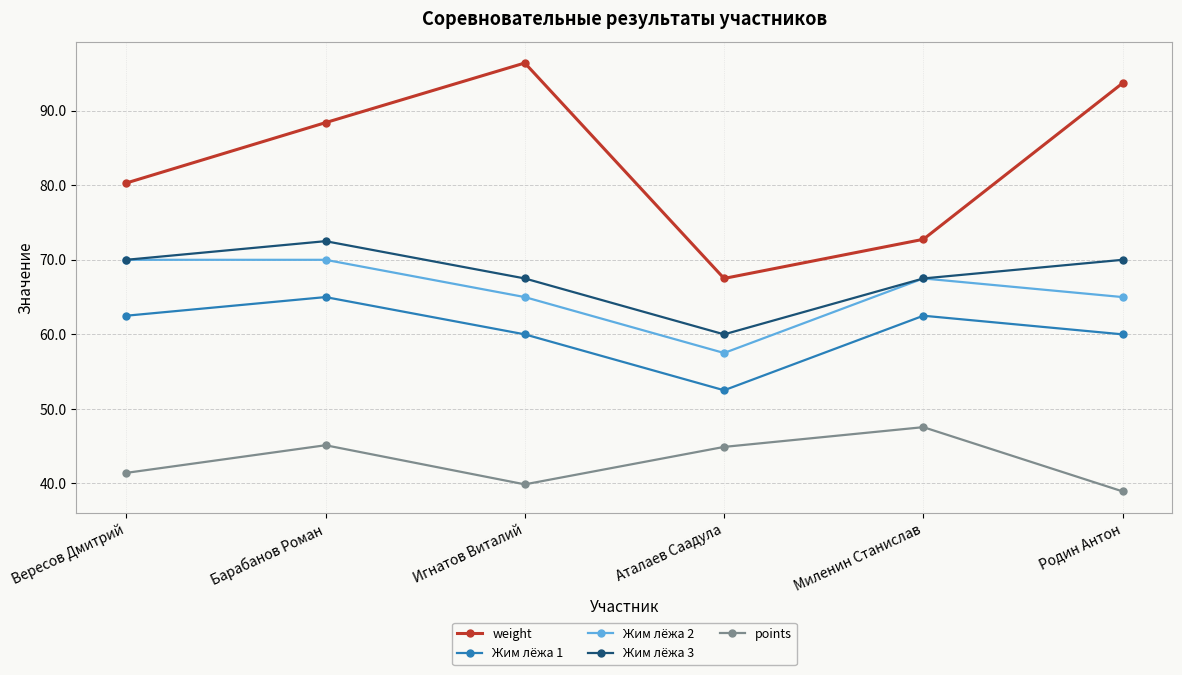

Which category has the highest value in the weight series?

Игнатов Виталий